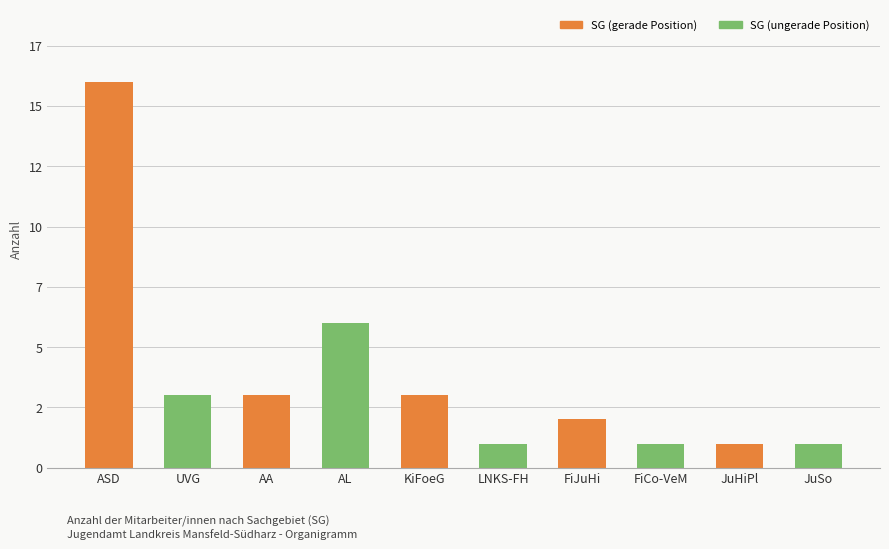

Read the value at JuHiPl.

1